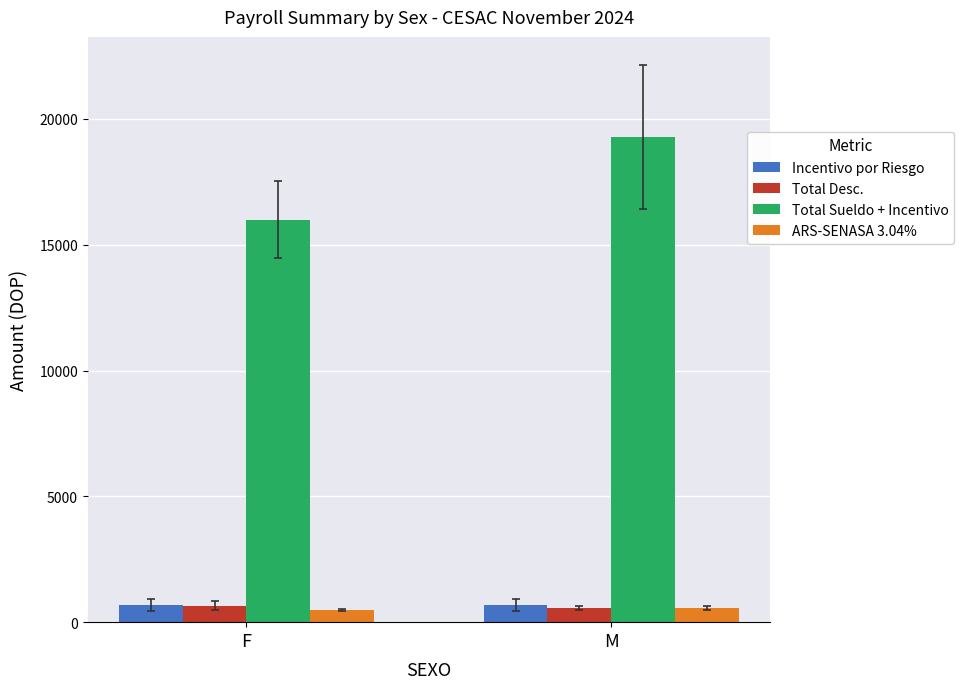

The value of Total Desc. at F is 661.1. True or false?

True